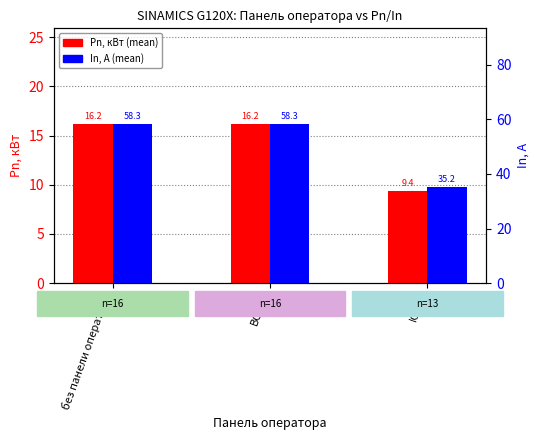

What is the sum of all Pn, кВт (mean) values?

41.8